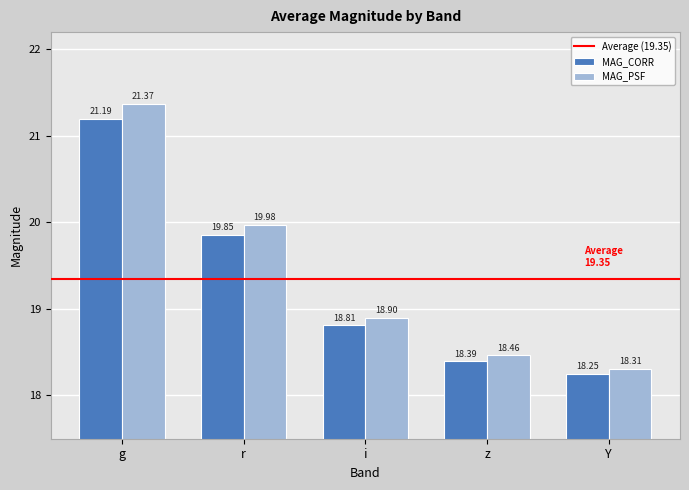

At which category is the sum across all series the highest?

g